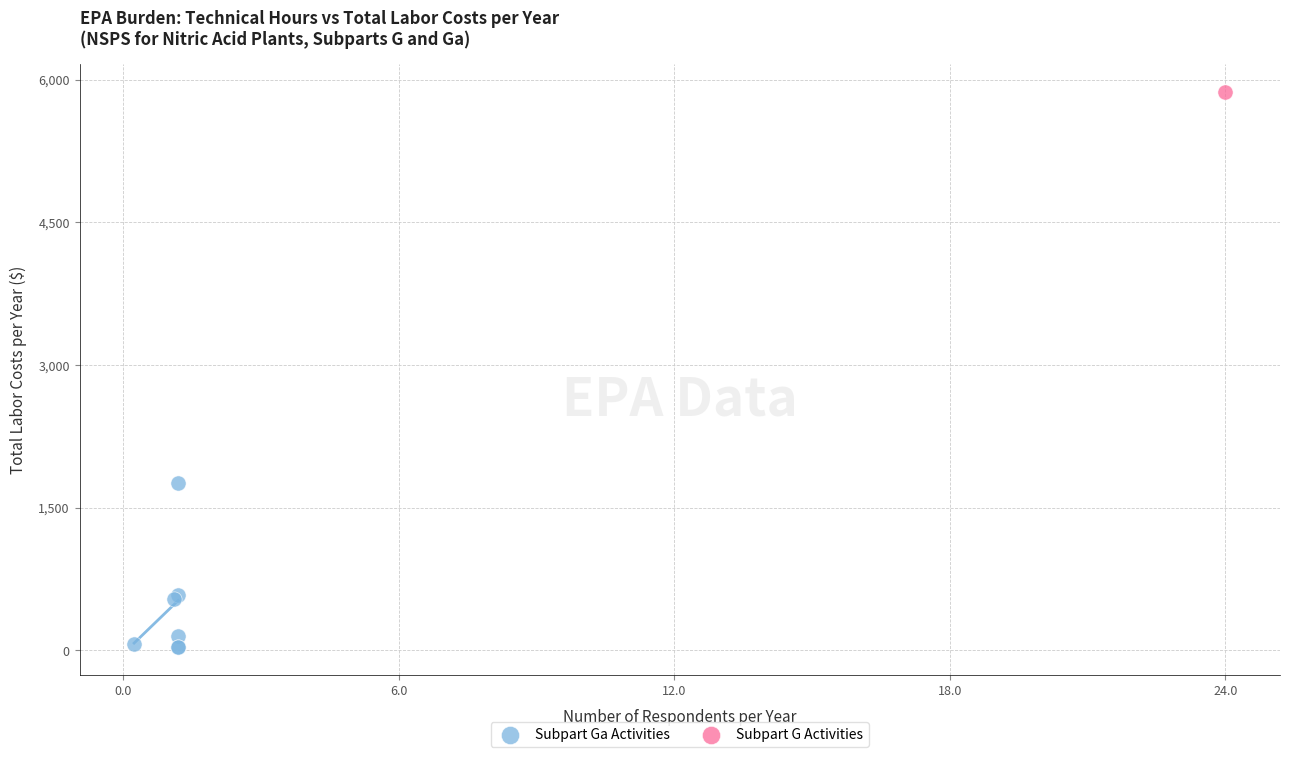

What are all the series names shown in the legend?

Subpart Ga Activities, Subpart G Activities